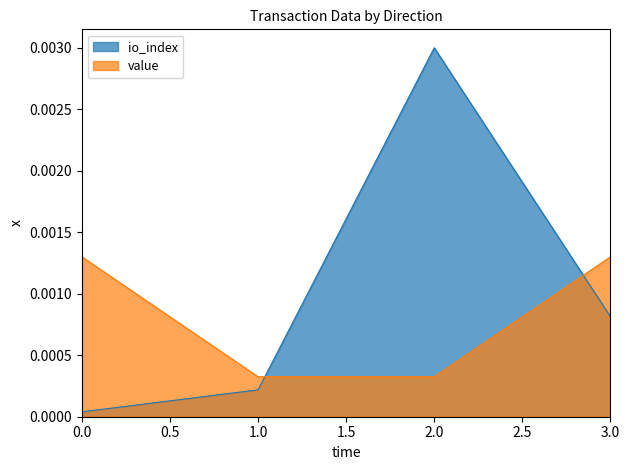

How many intersections are there between value and io_index?

2